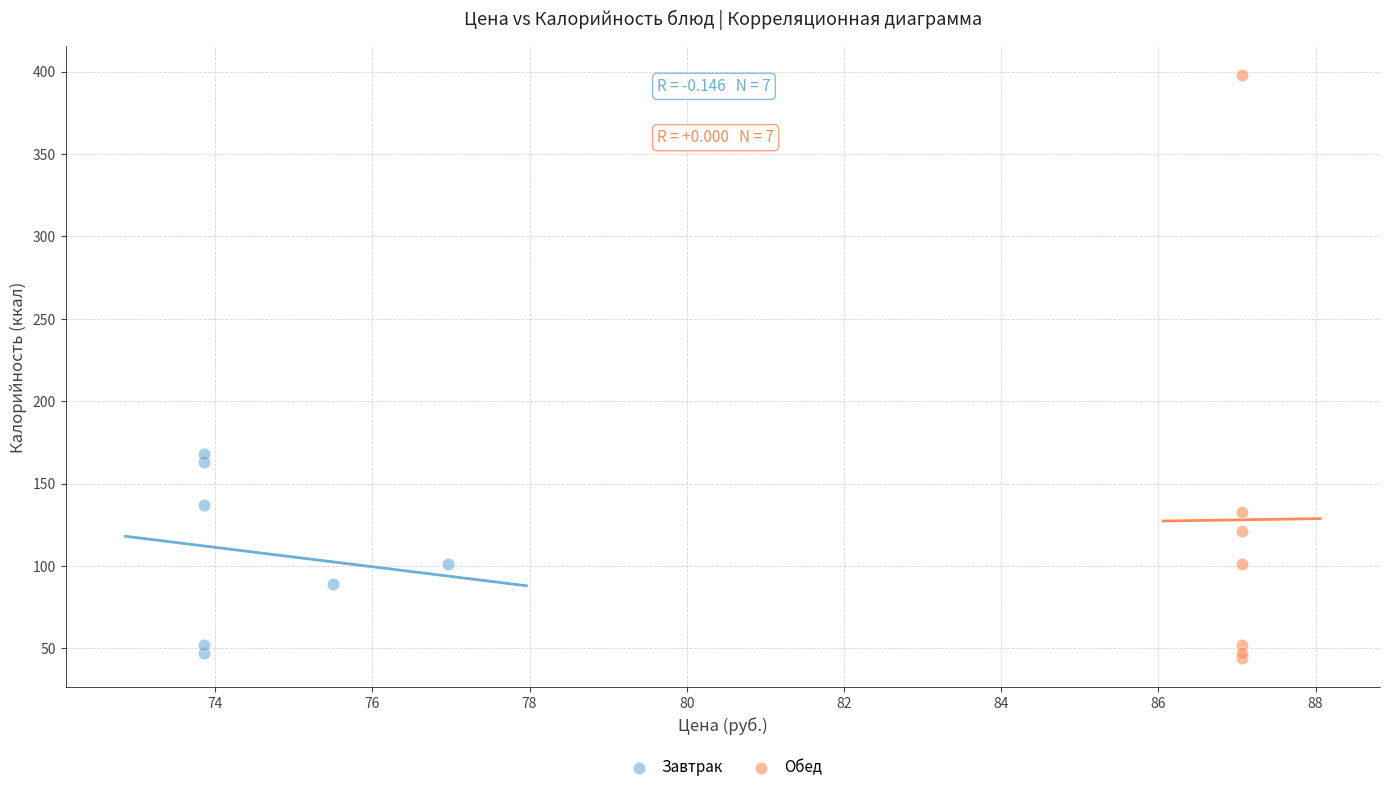

Which series reaches the maximum Y coordinate?

Обед